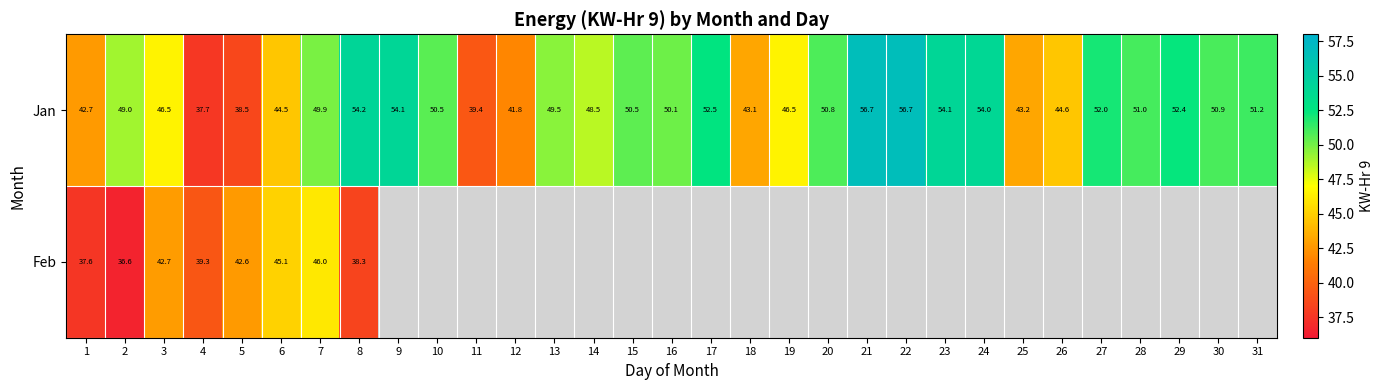

How many data points does each series have?

31